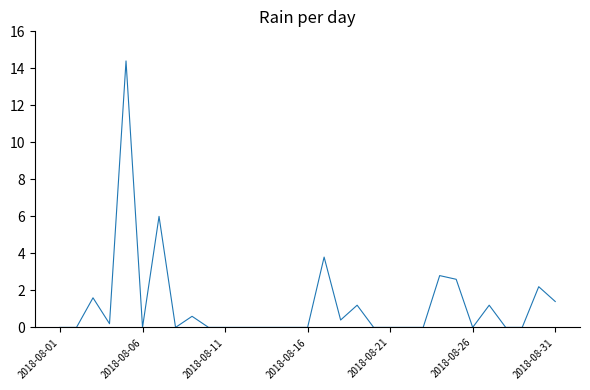

What is the maximum value shown in the chart?

14.4